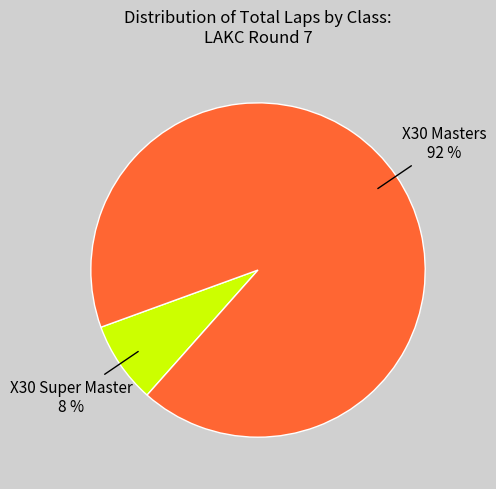

To the nearest percent, what is the average slice percentage?

50%